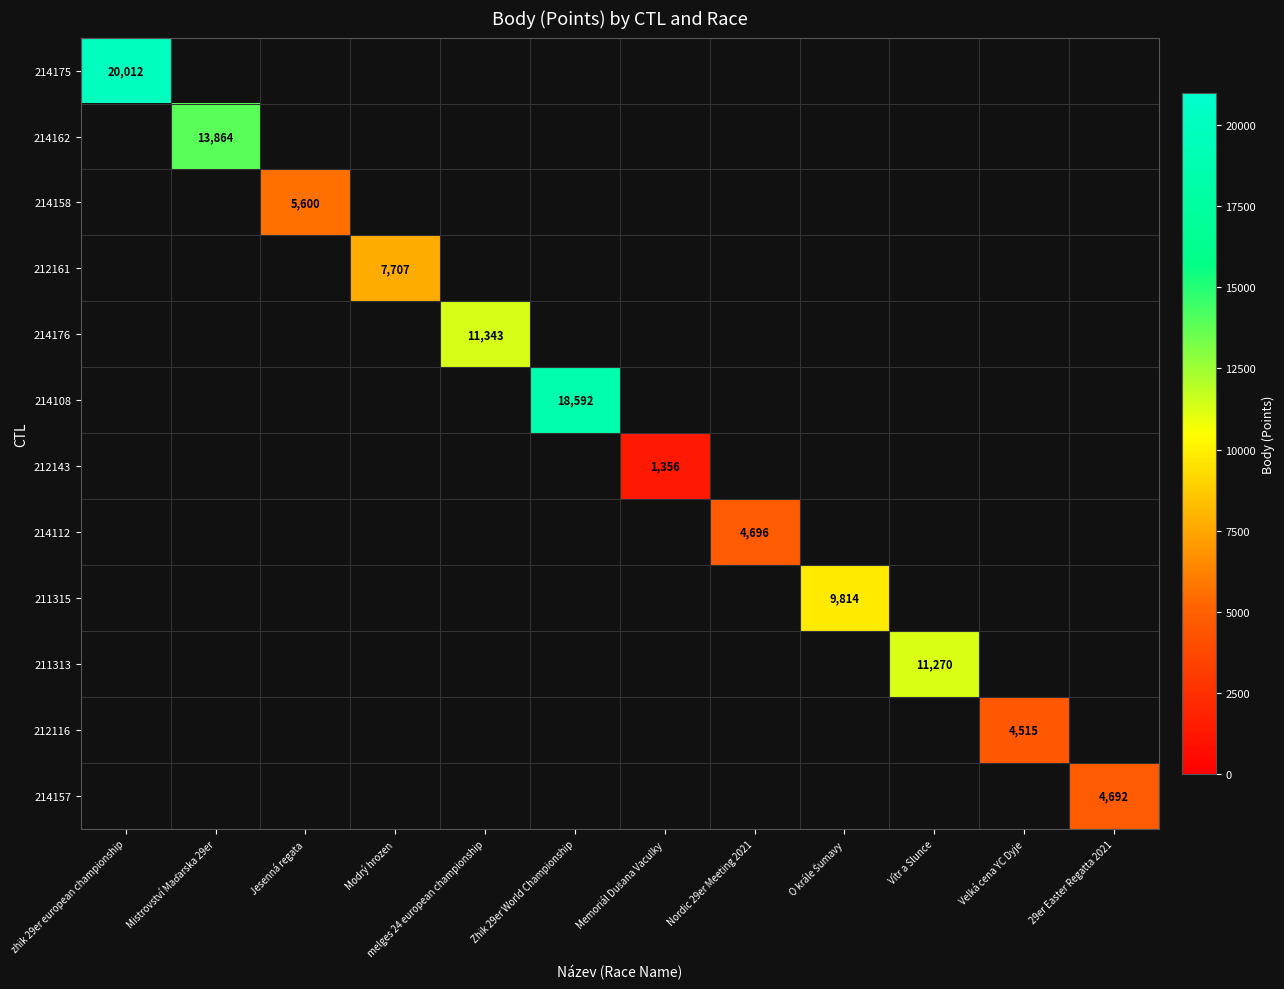

How many values in 212143 are above zero?

1